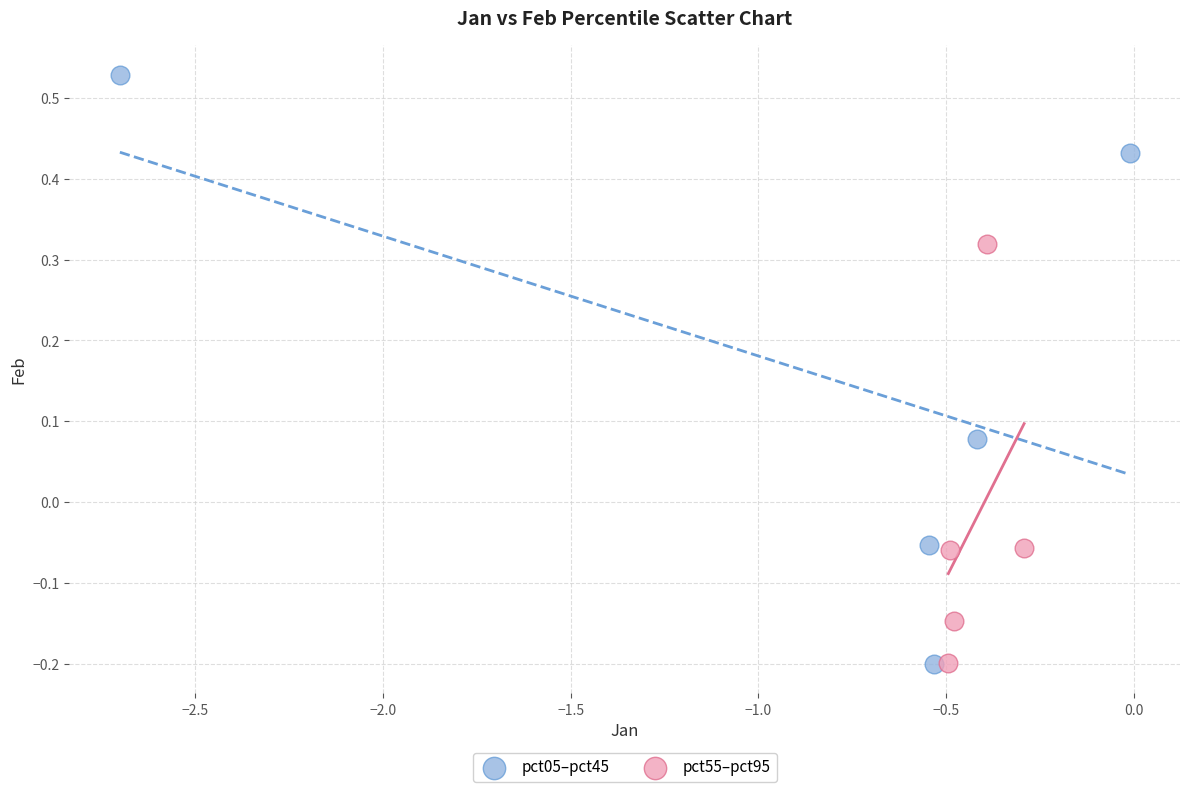

Which series has the largest Y range (max minus min)?

pct05–pct45